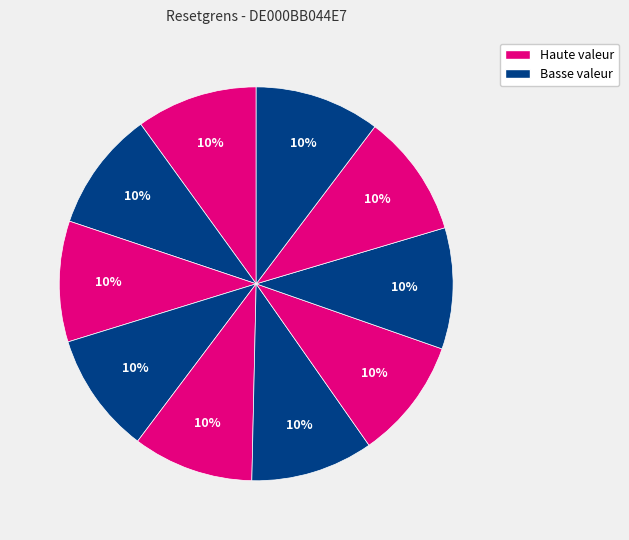

How many segments does this pie chart have?

10